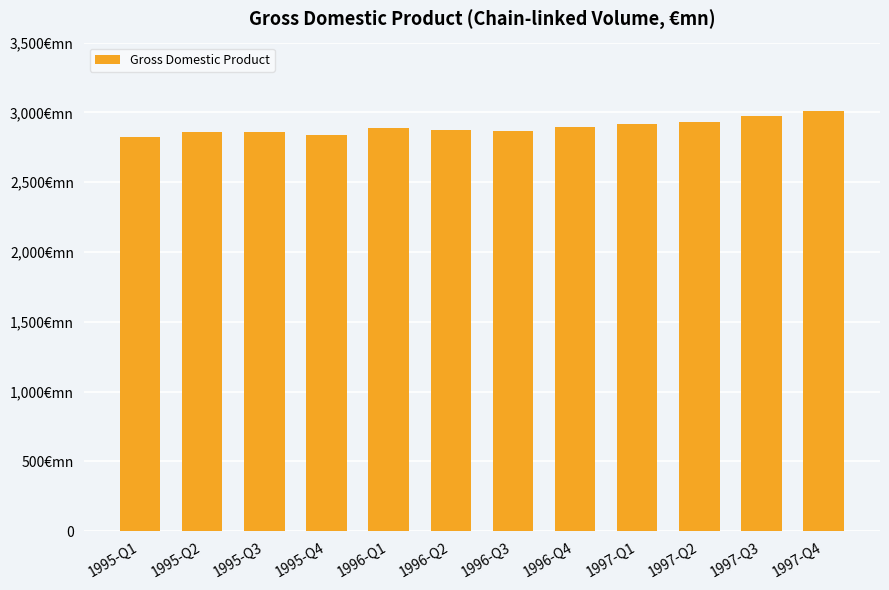

What is the value of the 12th bar from the left?

3010.8